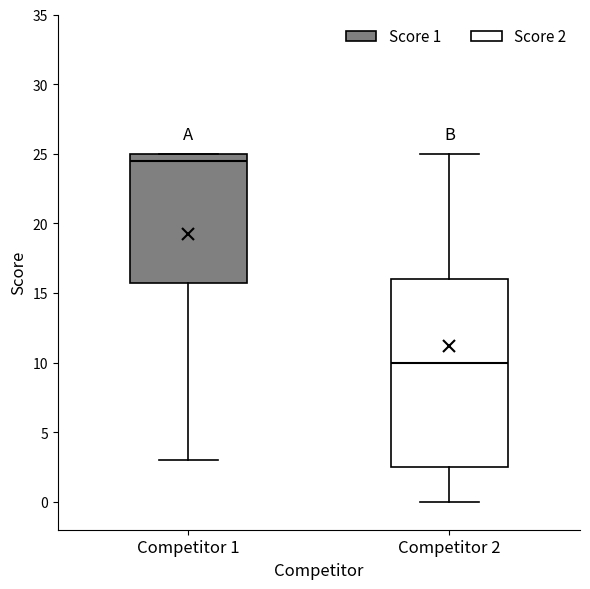

Reading left to right, read every box against the y-axis: the position of its median line, the range the box covers, and the ends of its whiskers. The values are not printed on the chart, so give them approximately, as read against the axis.

Competitor 1: median 24.5, box 16.0 to 25.0, whiskers 3.0 to 25.0
Competitor 2: median 10.0, box 2.5 to 16.0, whiskers 0.0 to 25.0